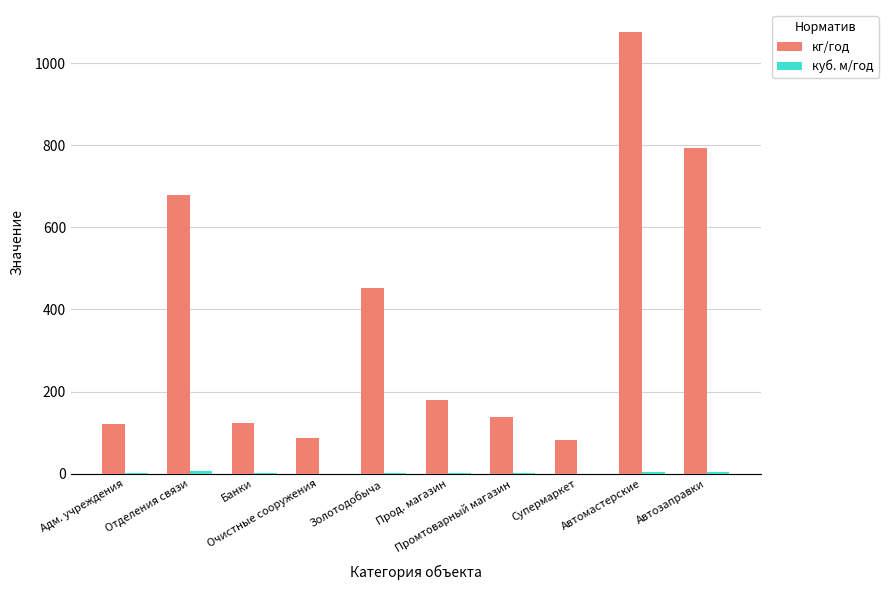

What is the sum of all кг/год values?

3729.6